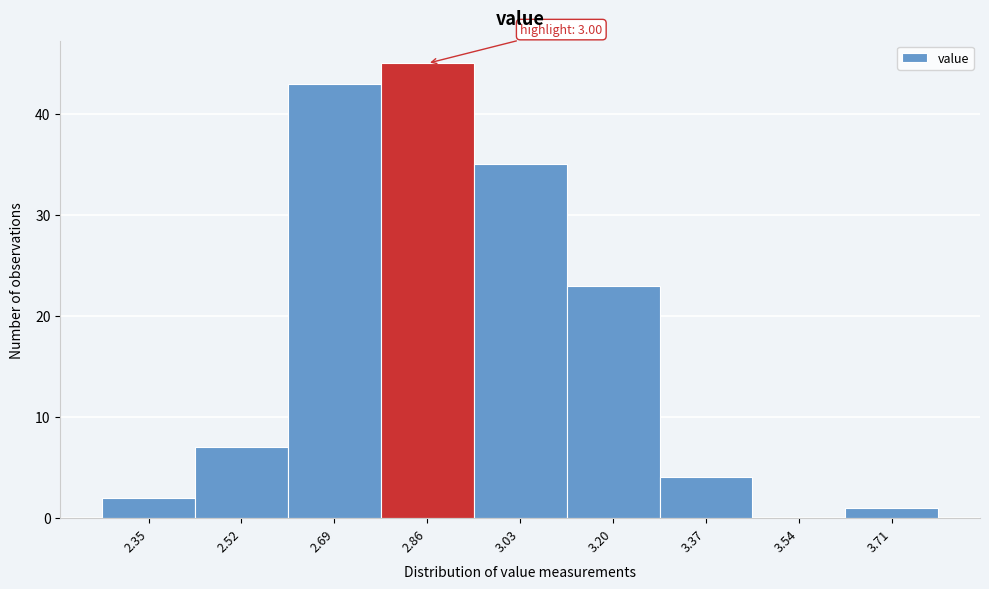

Reading left to right, extract all data points from this chart.

2.35=2	2.52=7	2.69=43	2.86=45	3.03=35	3.20=23	3.37=4	3.54=0	3.71=1